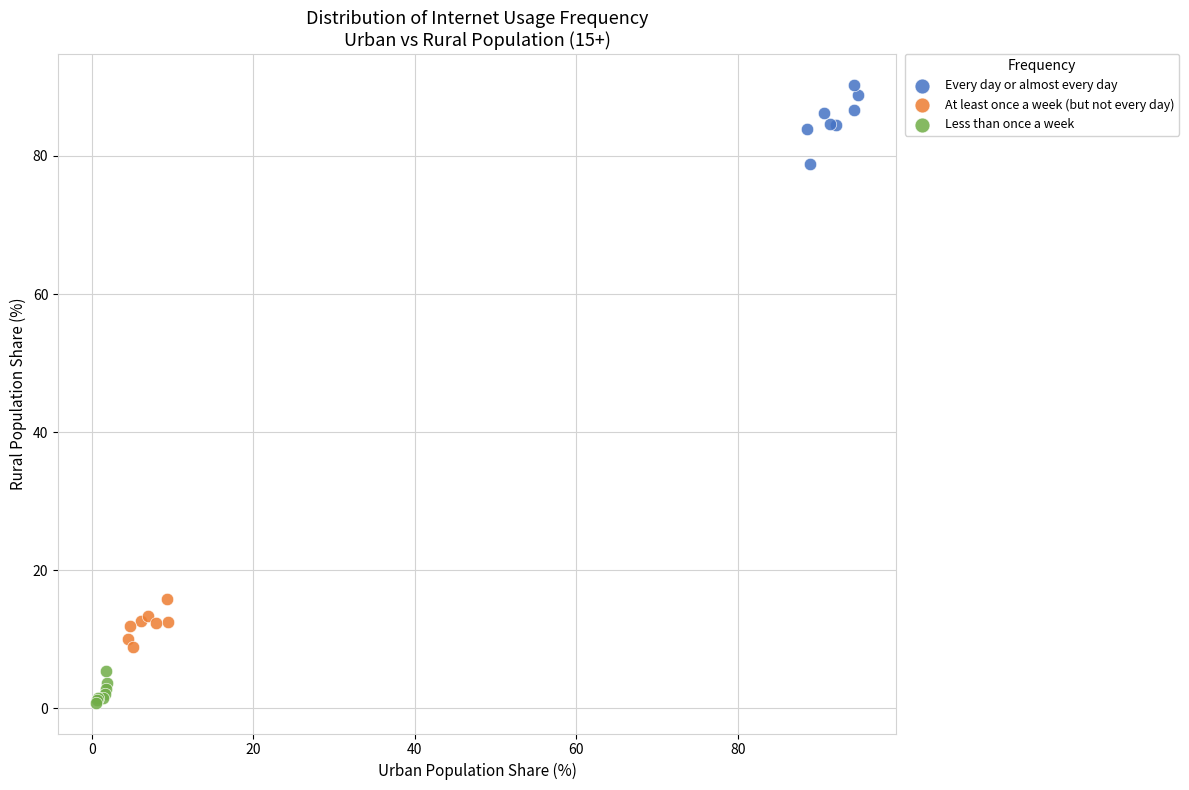

Which series reaches the maximum Y coordinate?

Every day or almost every day